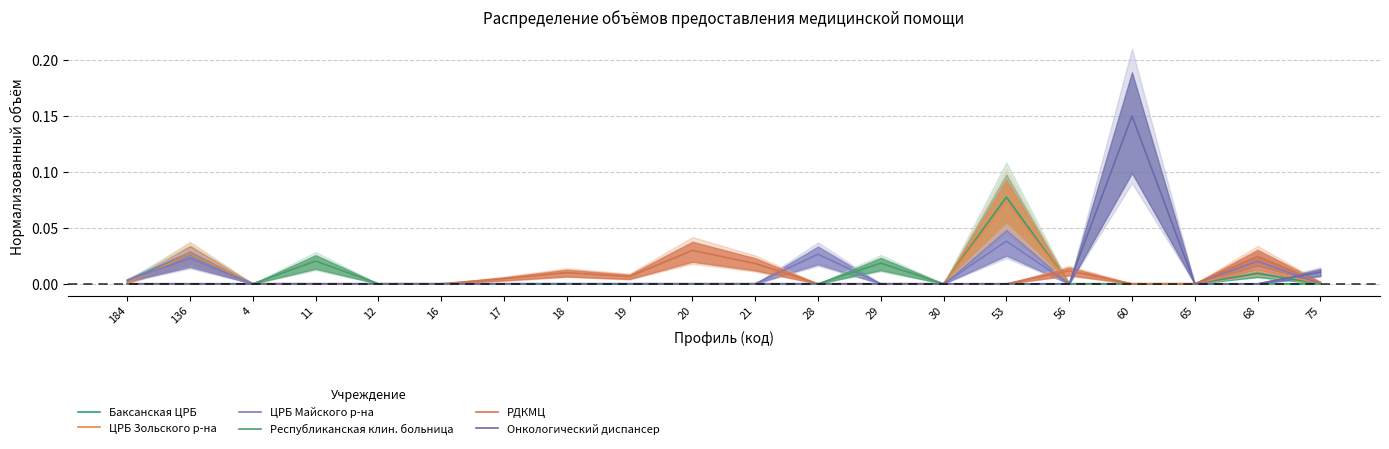

What is the approximate value of Баксанская ЦРБ at 53?

0.1